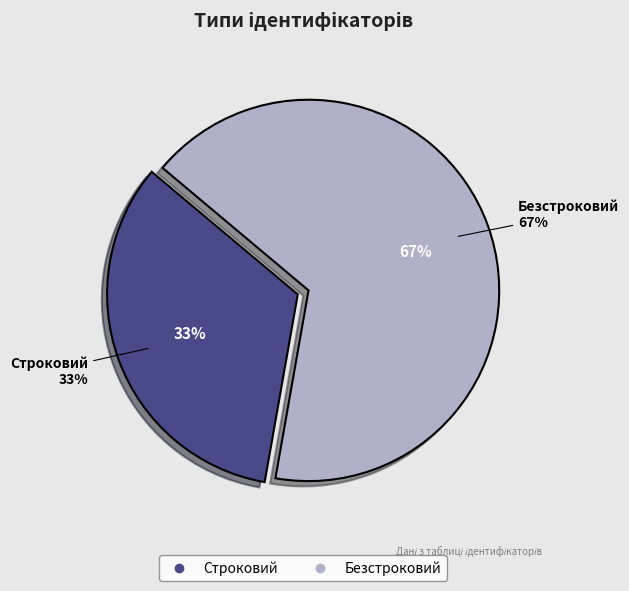

Which slice is the largest?

Безстроковий